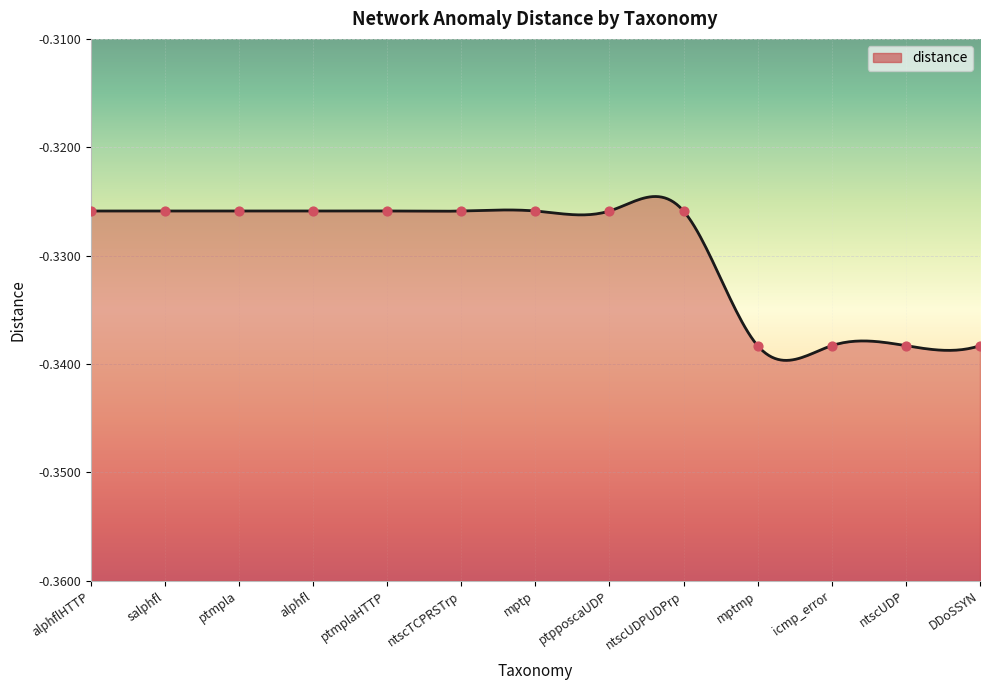

Between ntscUDPUDPrp and alphfl, which is larger?

ntscUDPUDPrp